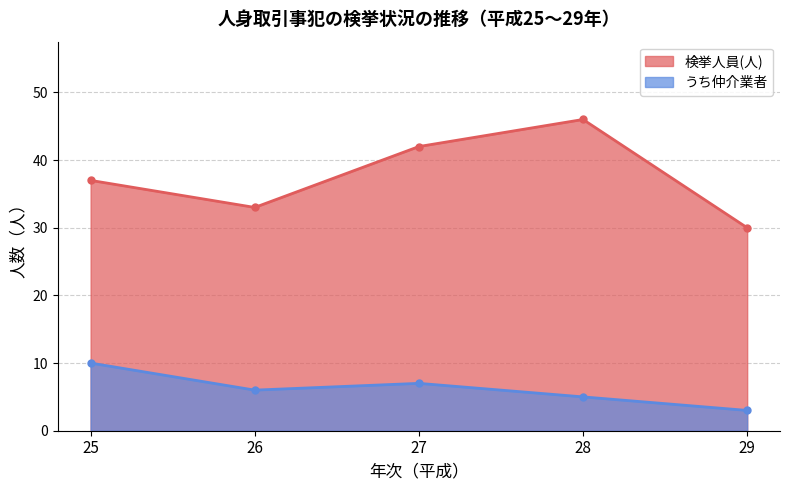

What is the difference between the うち仲介業者 values at 25 and 26?

4